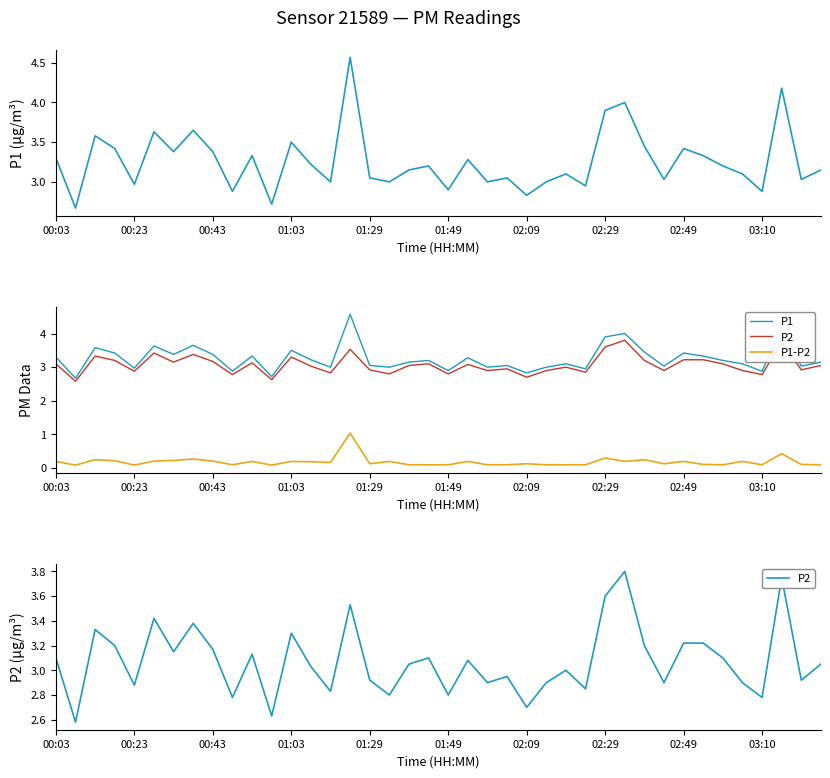

True or false: P1 has a value of 3.2 at 13.

True